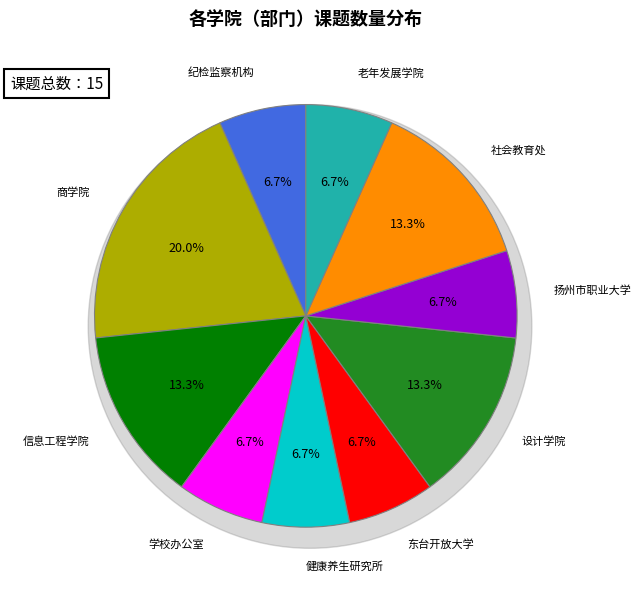

Does any single category account for the majority?

No